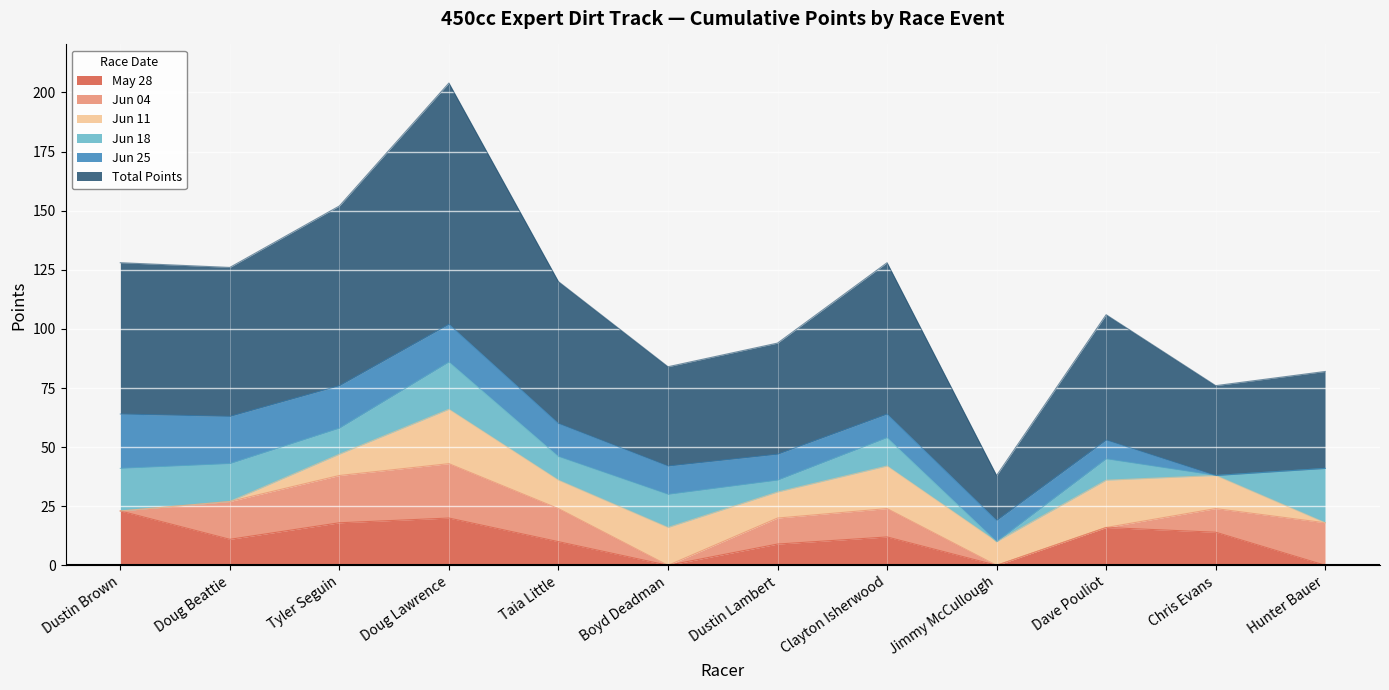

Reading left to right, transcribe all the data shown in this chart.

May 28: Dustin Brown=23	Doug Beattie=11	Tyler Seguin=18	Doug Lawrence=20	Taia Little=10	Boyd Deadman=0	Dustin Lambert=9	Clayton Isherwood=12	Jimmy McCullough=0	Dave Pouliot=16	Chris Evans=14	Hunter Bauer=0
Jun 04: Dustin Brown=0	Doug Beattie=16	Tyler Seguin=20	Doug Lawrence=23	Taia Little=14	Boyd Deadman=0	Dustin Lambert=11	Clayton Isherwood=12	Jimmy McCullough=0	Dave Pouliot=0	Chris Evans=10	Hunter Bauer=18
Jun 11: Dustin Brown=0	Doug Beattie=0	Tyler Seguin=9	Doug Lawrence=23	Taia Little=12	Boyd Deadman=16	Dustin Lambert=11	Clayton Isherwood=18	Jimmy McCullough=10	Dave Pouliot=20	Chris Evans=14	Hunter Bauer=0
Jun 18: Dustin Brown=18	Doug Beattie=16	Tyler Seguin=11	Doug Lawrence=20	Taia Little=10	Boyd Deadman=14	Dustin Lambert=5	Clayton Isherwood=12	Jimmy McCullough=0	Dave Pouliot=9	Chris Evans=0	Hunter Bauer=23
Jun 25: Dustin Brown=23	Doug Beattie=20	Tyler Seguin=18	Doug Lawrence=16	Taia Little=14	Boyd Deadman=12	Dustin Lambert=11	Clayton Isherwood=10	Jimmy McCullough=9	Dave Pouliot=8	Chris Evans=0	Hunter Bauer=0
Total Points: Dustin Brown=64	Doug Beattie=63	Tyler Seguin=76	Doug Lawrence=102	Taia Little=60	Boyd Deadman=42	Dustin Lambert=47	Clayton Isherwood=64	Jimmy McCullough=19	Dave Pouliot=53	Chris Evans=38	Hunter Bauer=41